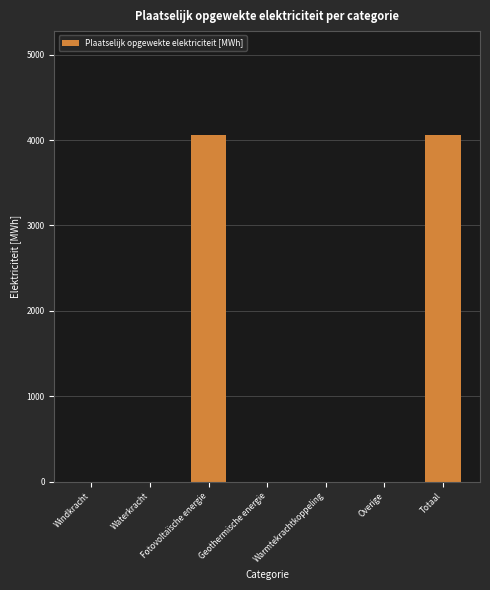

Between Fotovoltaïsche energie and Geothermische energie, which is larger?

Fotovoltaïsche energie